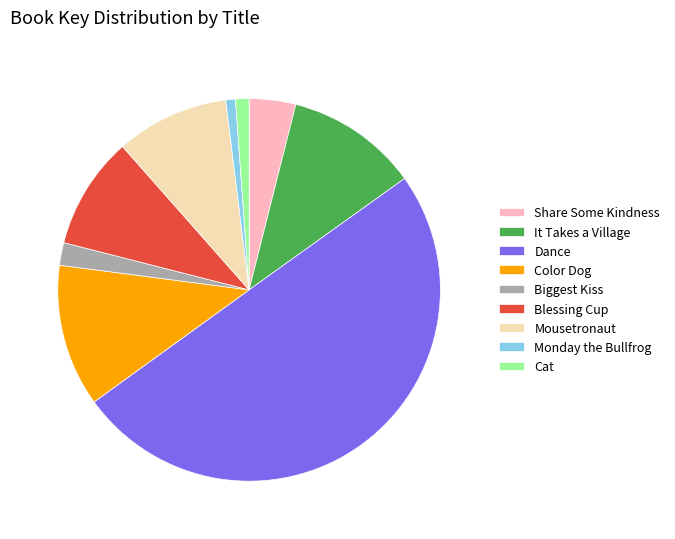

How many slices are in this pie chart?

9